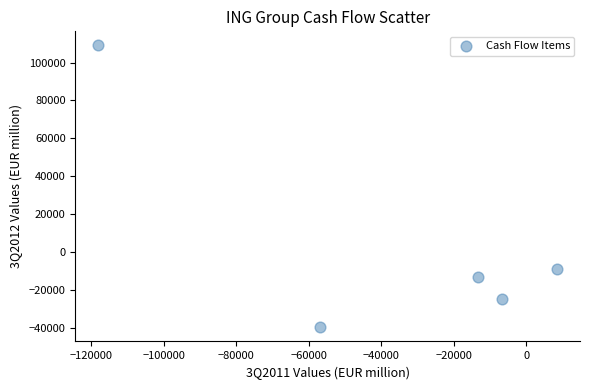

What Y value in the scatter plot is closest to 34695?

-8989